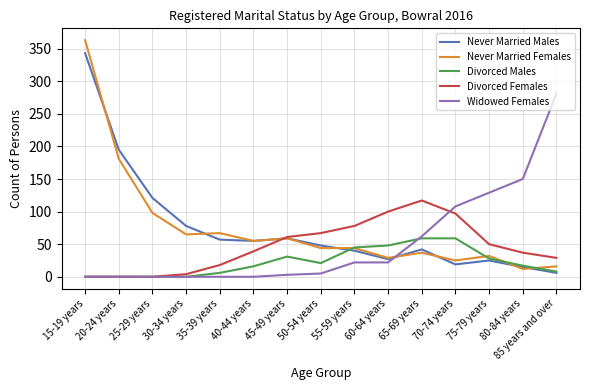

Which series ends up on top after the final intersection of Never Married Females and Widowed Females?

Widowed Females